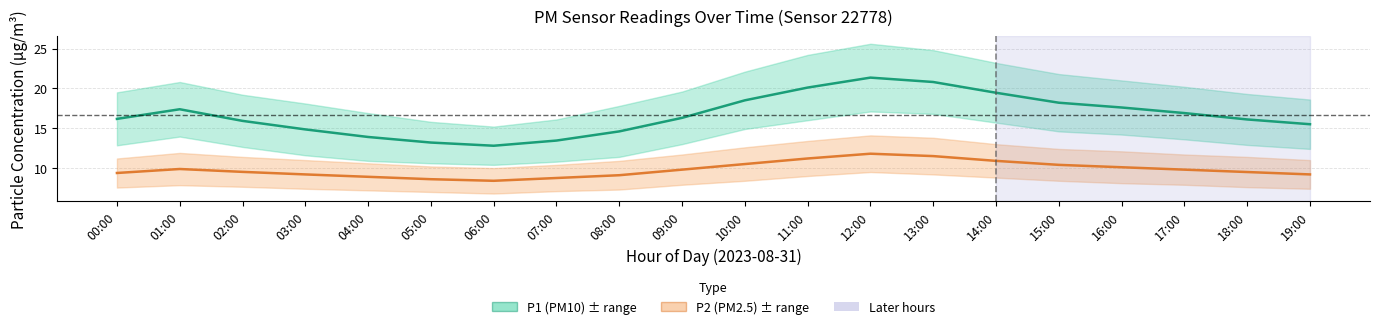

Which category has the lowest value across all series?

06:00